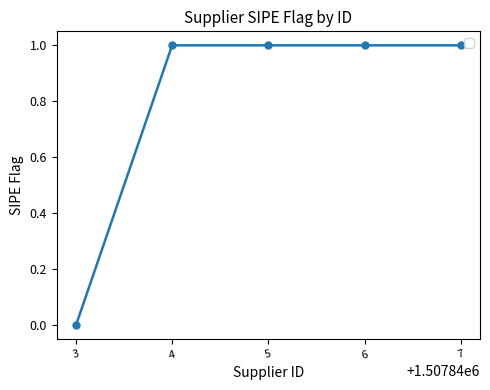

What is the ratio of the value at 5 to the value at 4?

1.0